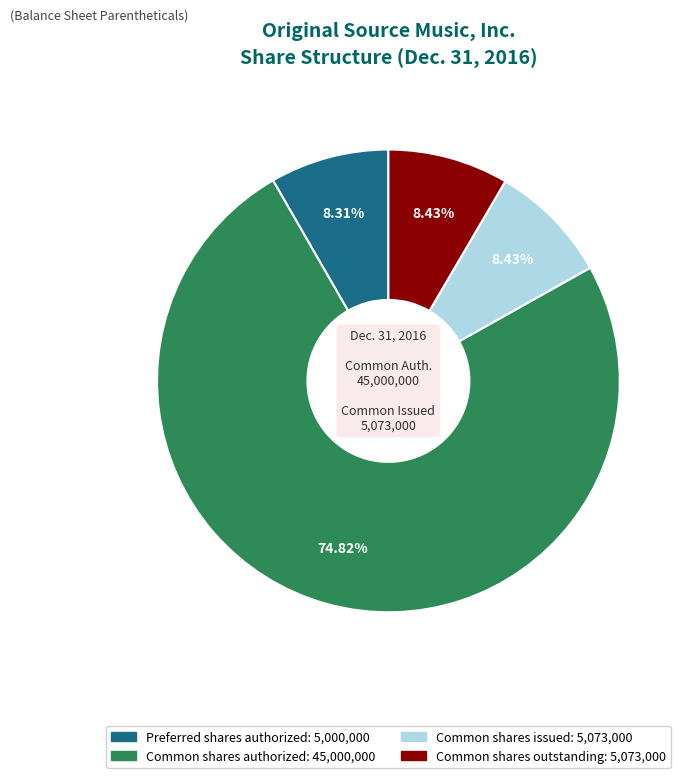

Does any single category account for the majority?

Yes